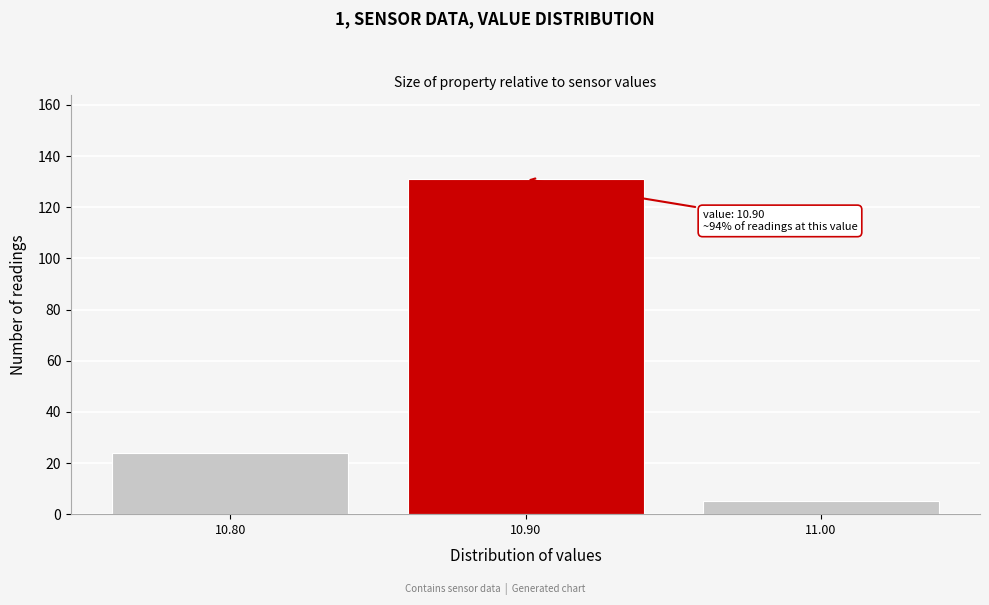

Reading left to right, what are all the values shown in this chart?

24	131	5